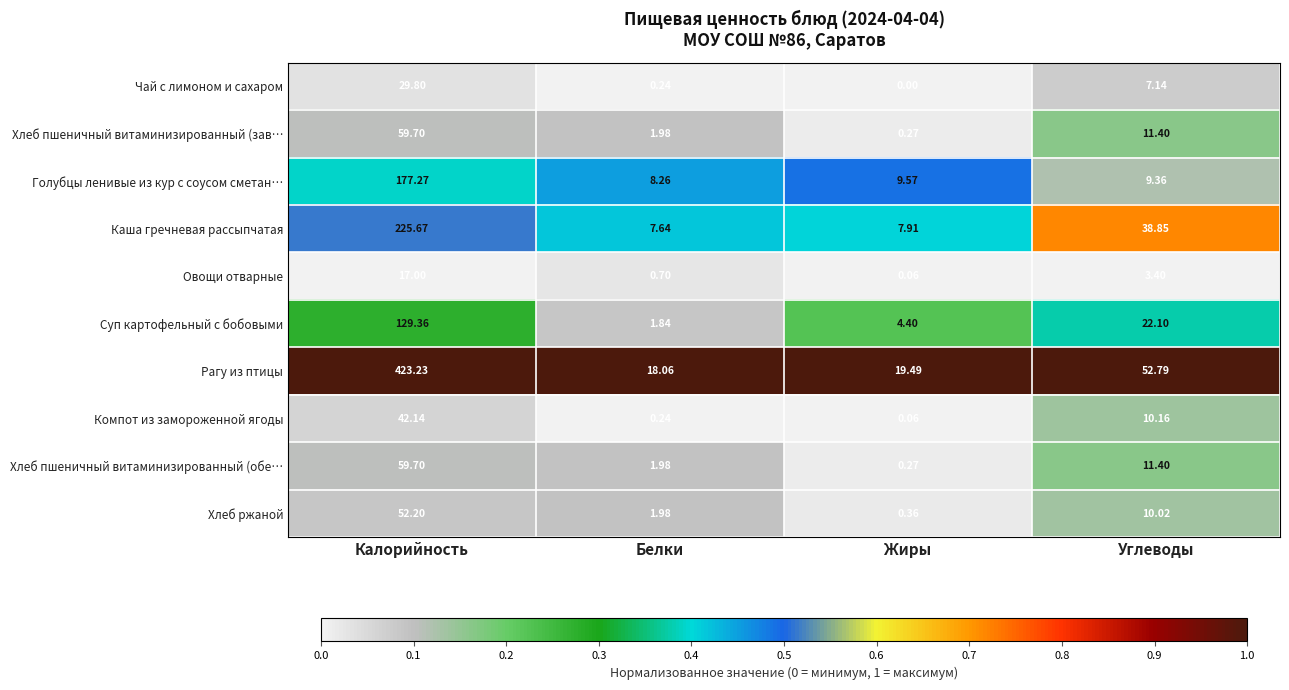

What is the difference between the highest and lowest values at Калорийность?

406.2